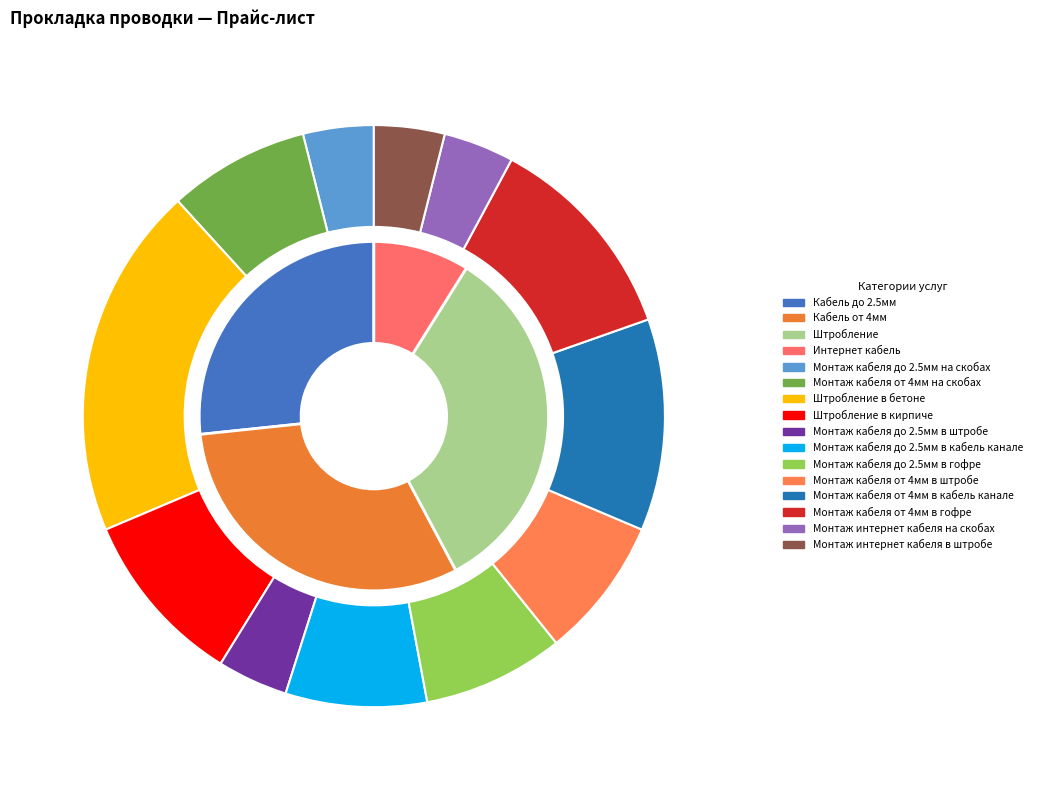

Does Монтаж интернет кабеля на скобах represent more than half of the total?

No